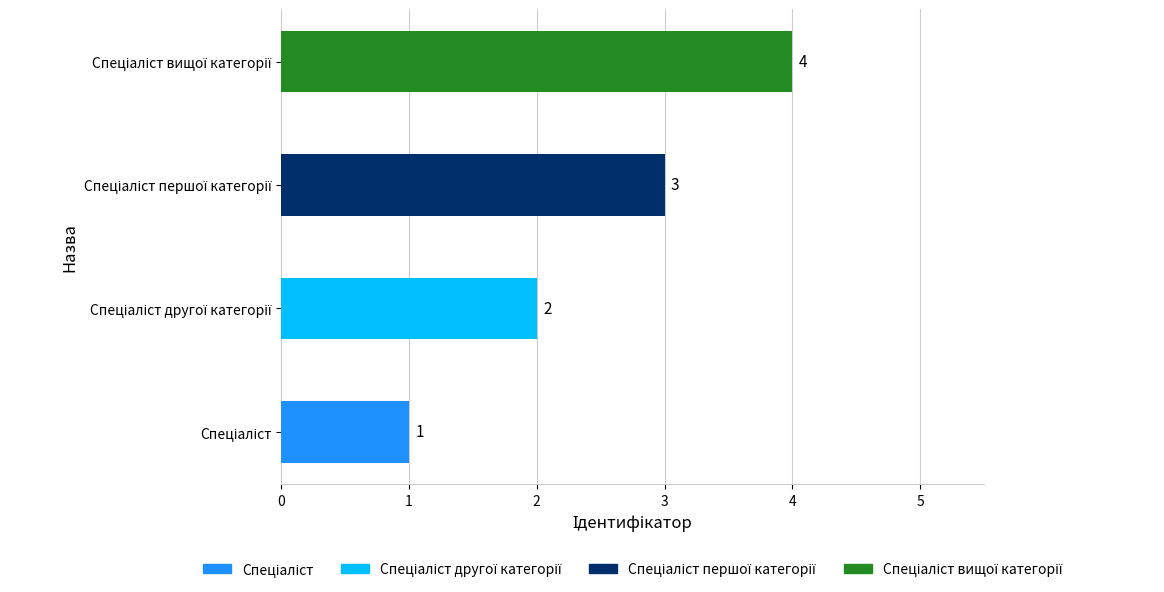

What is the sum of all values?

10